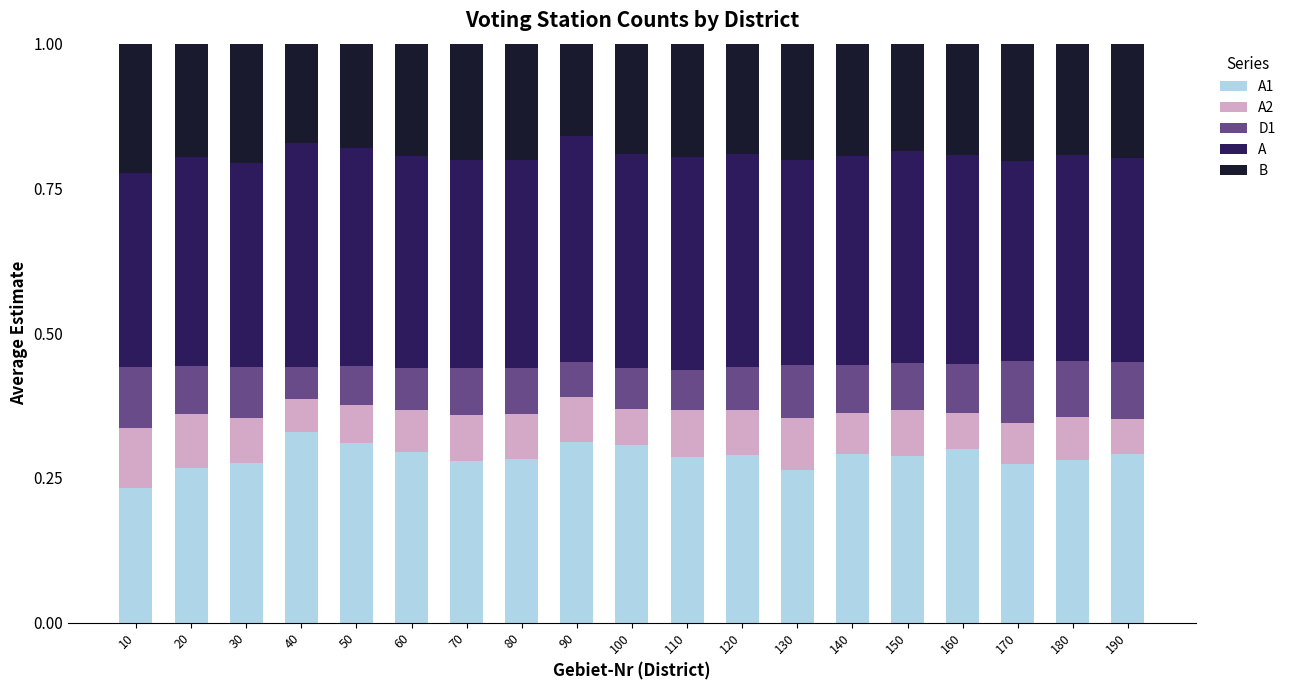

What is the total value across all series at 190?

1.0